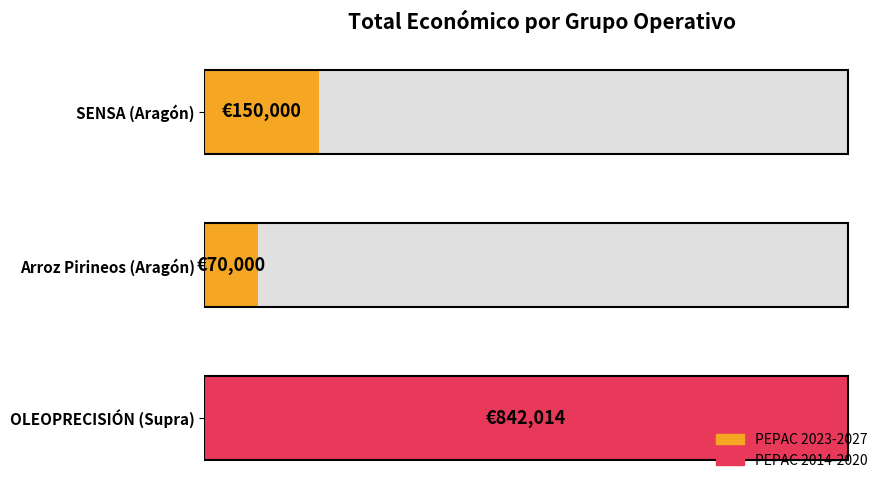

Are the bars grouped side by side (vs. stacked)?

No